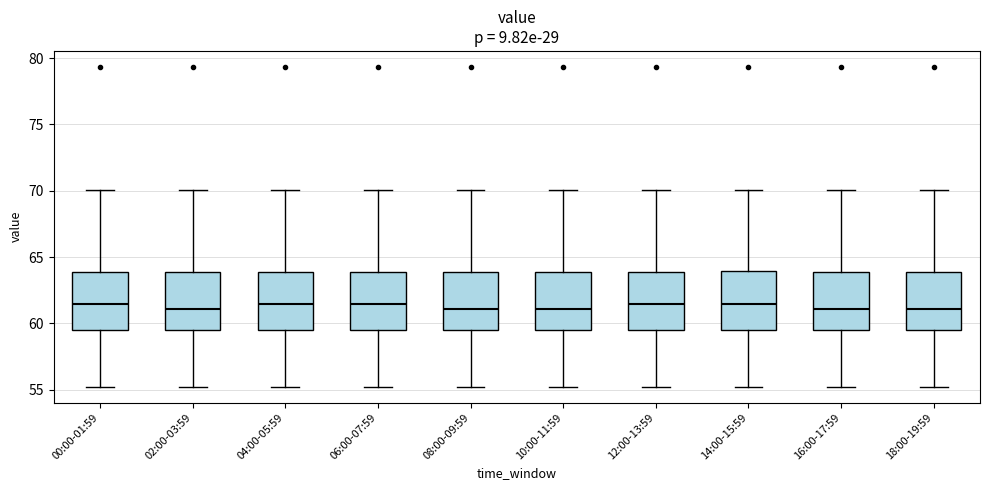

Reading left to right, transcribe this box plot: for each box, give where its median line is, the range the box spans, and where its two whiskers end, as read against the y-axis. The values are not printed on the chart, so give them approximately, as read against the axis.

00:00-01:59: median 61.5, box 59.5 to 64.0, whiskers 55.0 to 70.0
02:00-03:59: median 61.0, box 59.5 to 64.0, whiskers 55.0 to 70.0
04:00-05:59: median 61.5, box 59.5 to 64.0, whiskers 55.0 to 70.0
06:00-07:59: median 61.5, box 59.5 to 64.0, whiskers 55.0 to 70.0
08:00-09:59: median 61.0, box 59.5 to 64.0, whiskers 55.0 to 70.0
10:00-11:59: median 61.0, box 59.5 to 64.0, whiskers 55.0 to 70.0
12:00-13:59: median 61.5, box 59.5 to 64.0, whiskers 55.0 to 70.0
14:00-15:59: median 61.5, box 59.5 to 64.0, whiskers 55.0 to 70.0
16:00-17:59: median 61.0, box 59.5 to 64.0, whiskers 55.0 to 70.0
18:00-19:59: median 61.0, box 59.5 to 64.0, whiskers 55.0 to 70.0